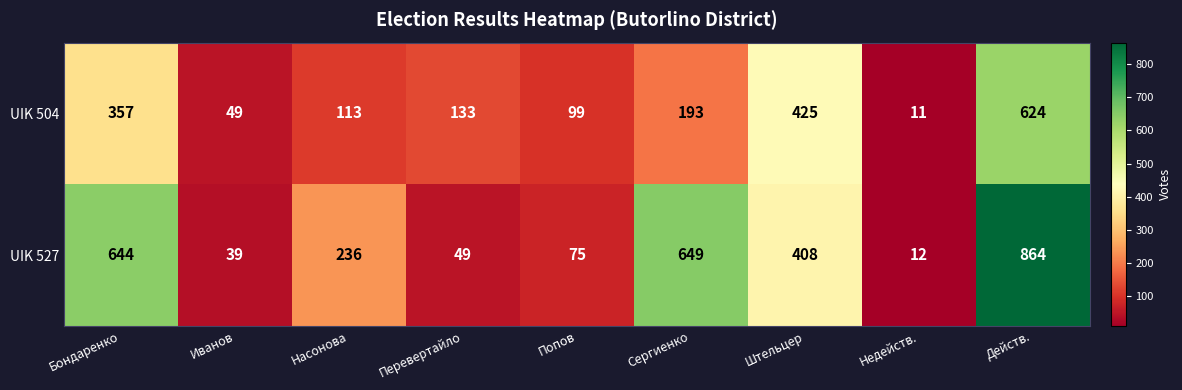

At which category does the chart reach its peak across all series?

Действ.